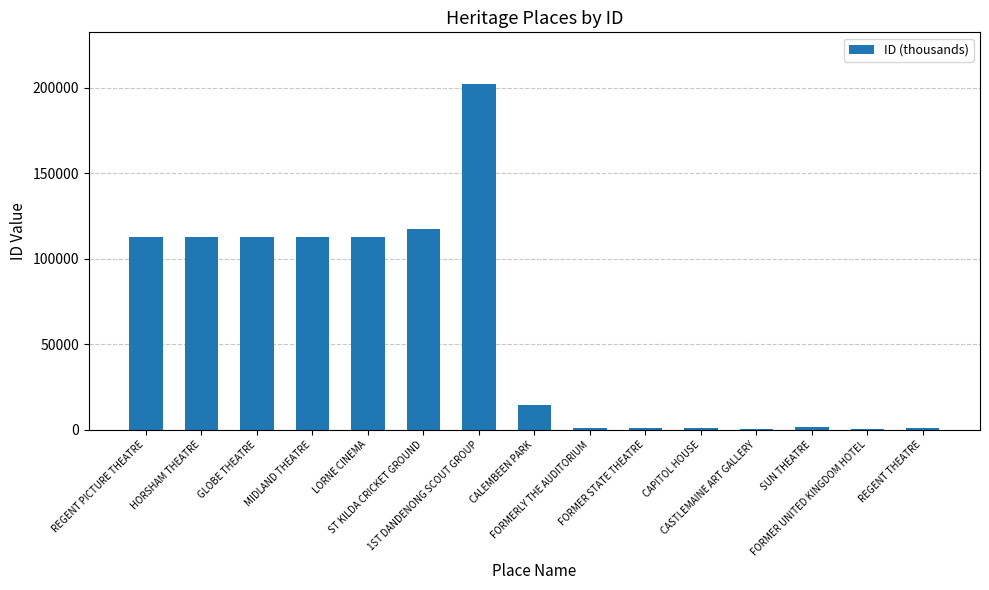

What is the greatest value displayed?

201973